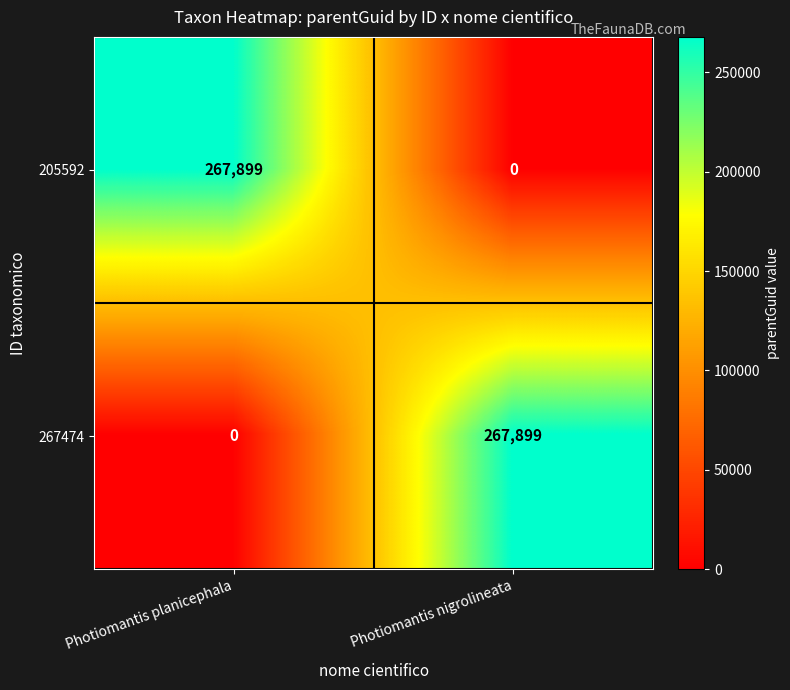

What is the difference between the highest and lowest values at Photiomantis nigrolineata?

267899